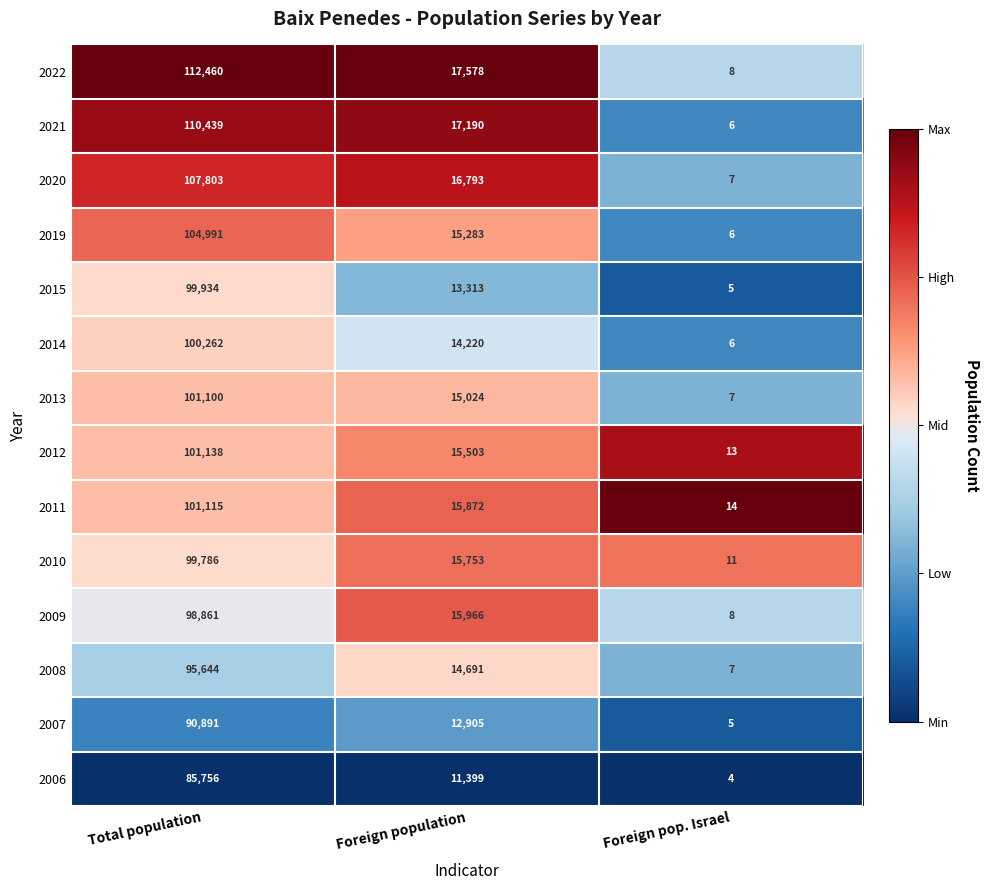

What is the total value across all series at Total population?

1410180